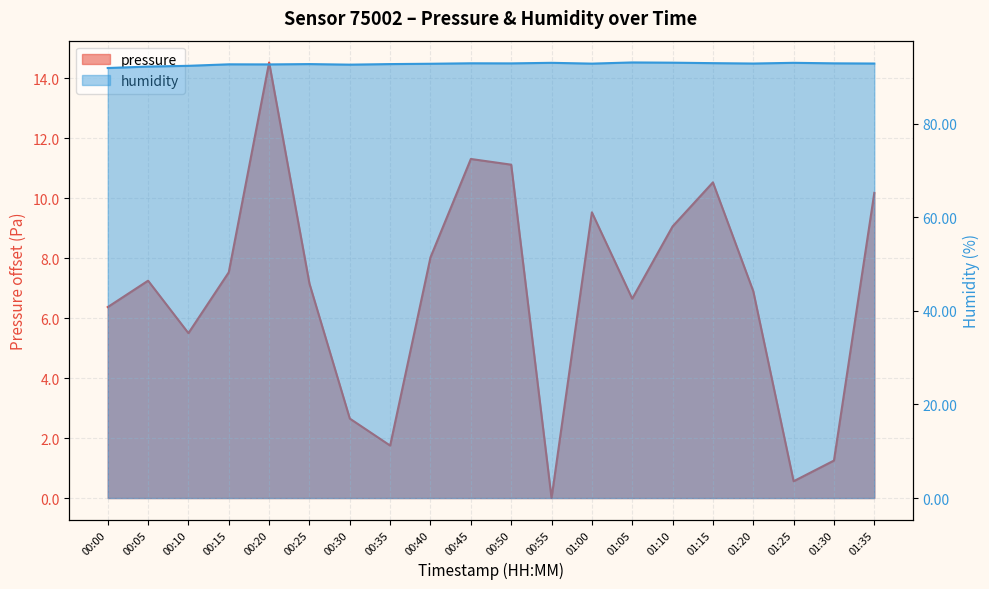

How many values in the humidity series exceed 92?

19